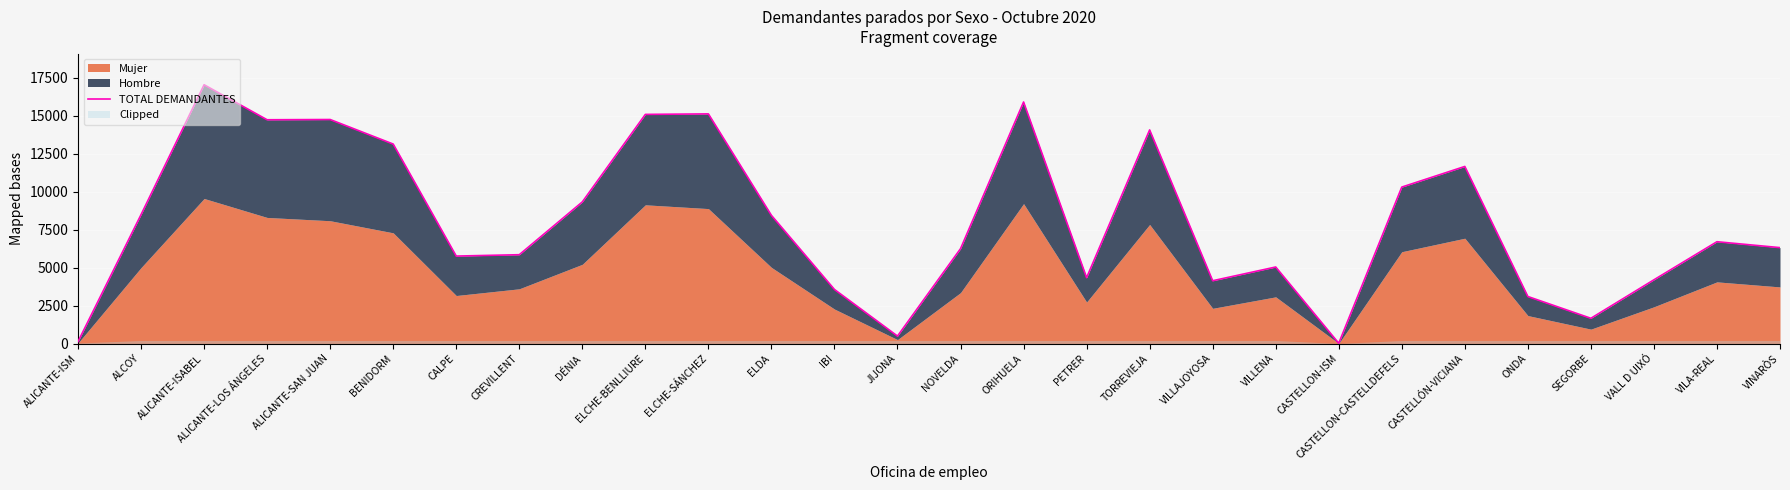

How many data points are less than 6700?

14